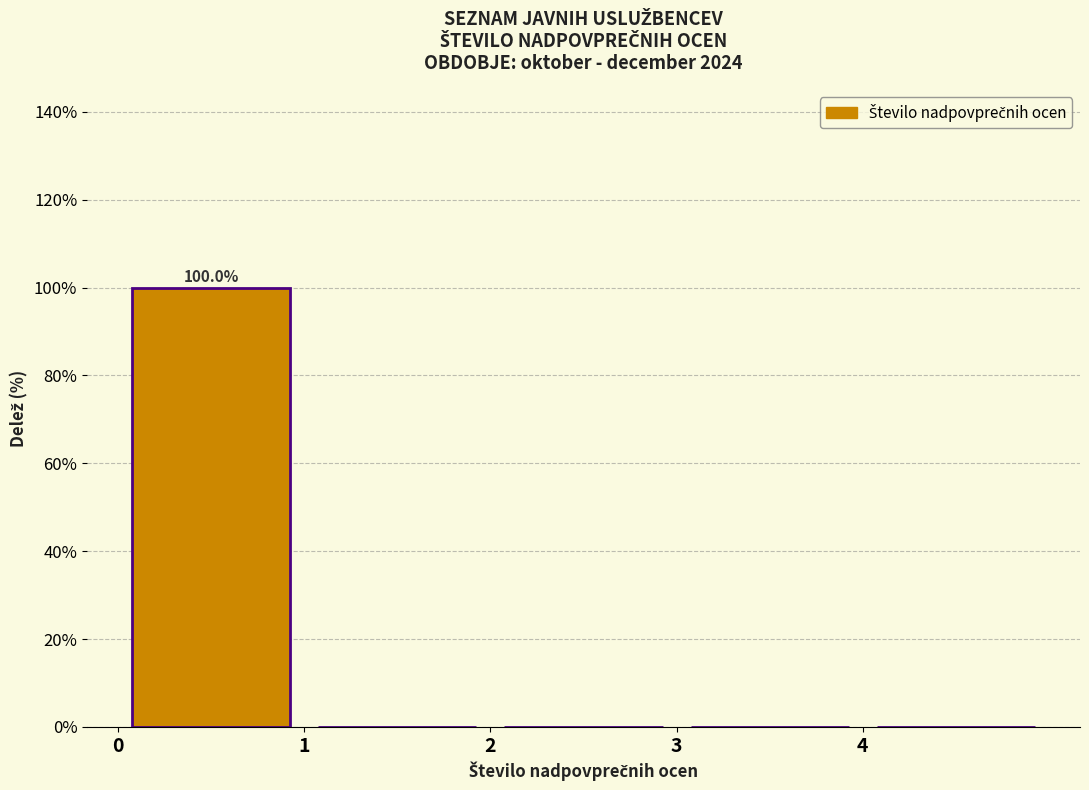

Over which range of the x-axis is the bar tallest?

0 to 1